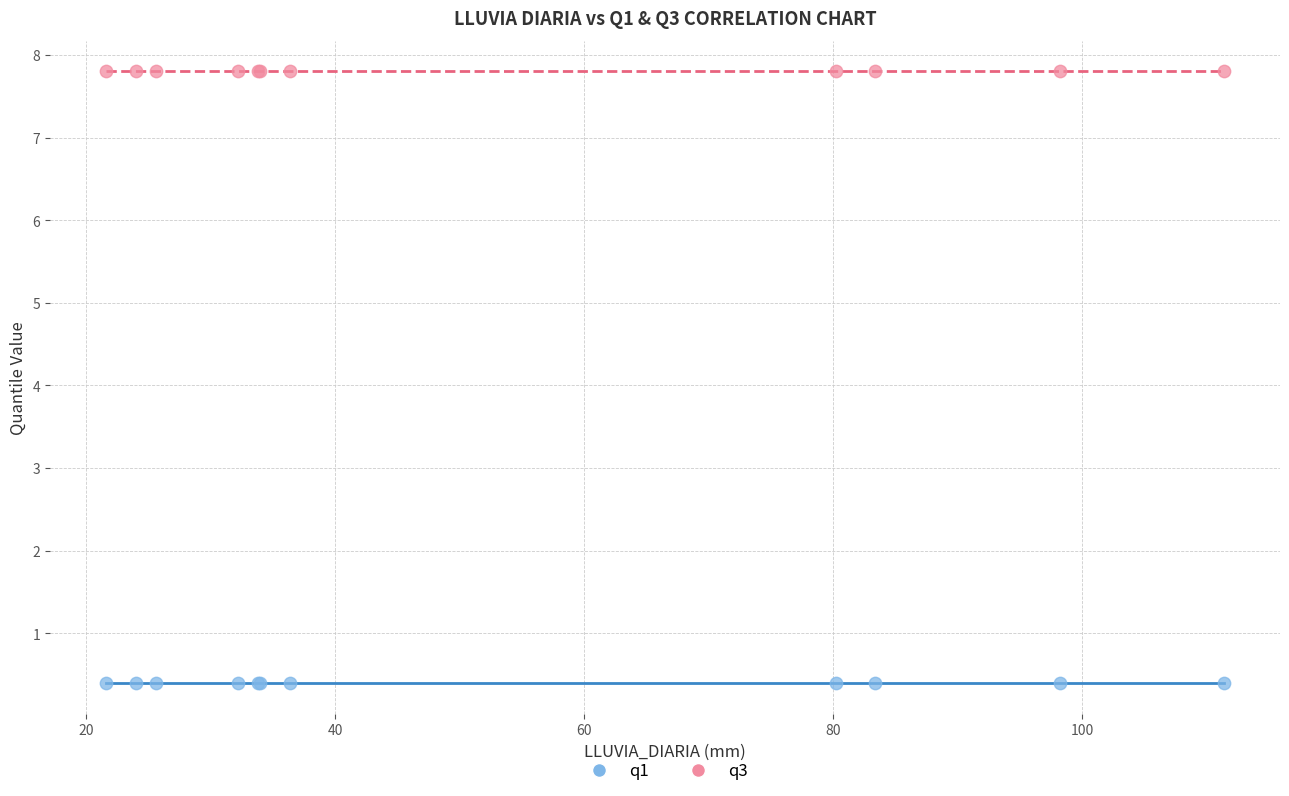

What are all the series names shown in the legend?

q1, q3